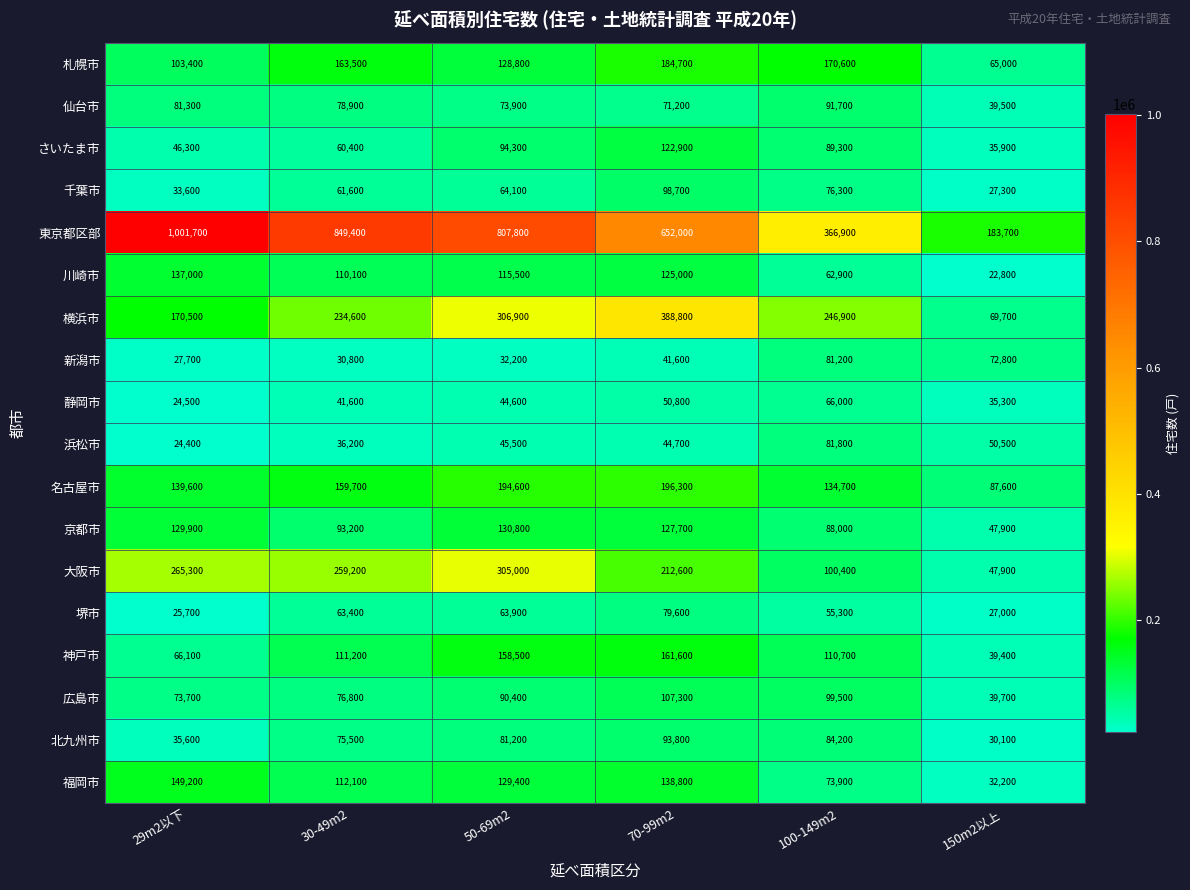

Which series has the largest range (max minus min)?

東京都区部